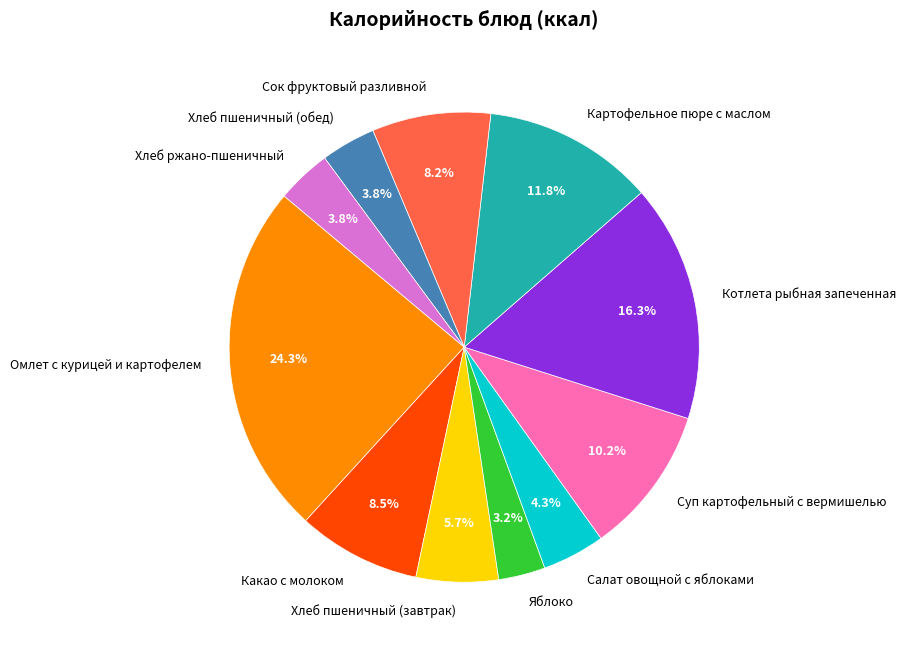

Is there any slice that represents more than half of the pie?

No